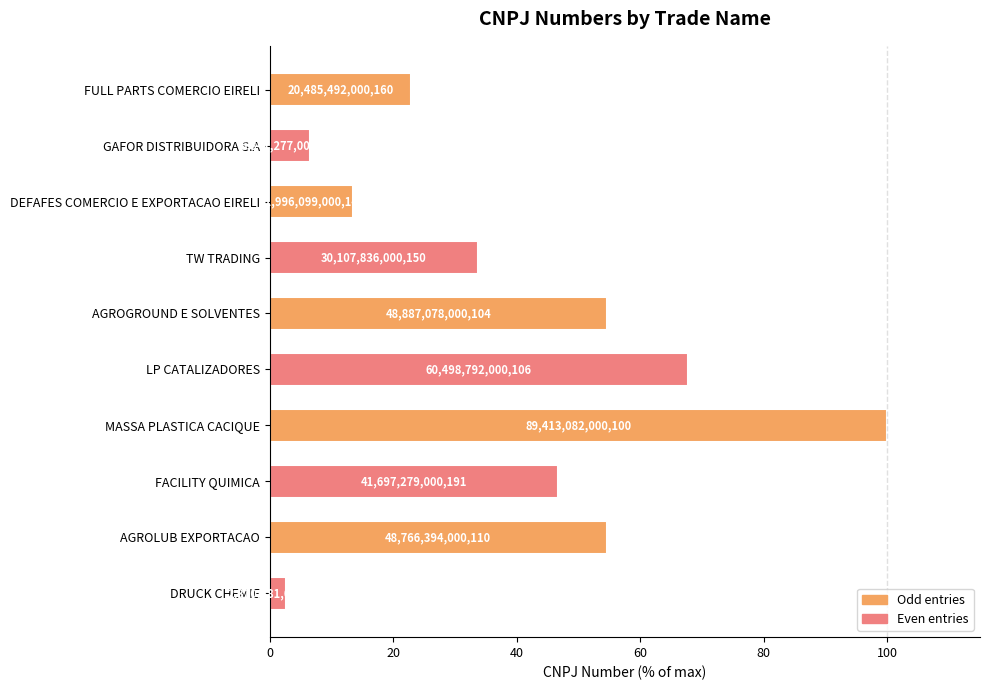

Are the bars grouped side by side (vs. stacked)?

No